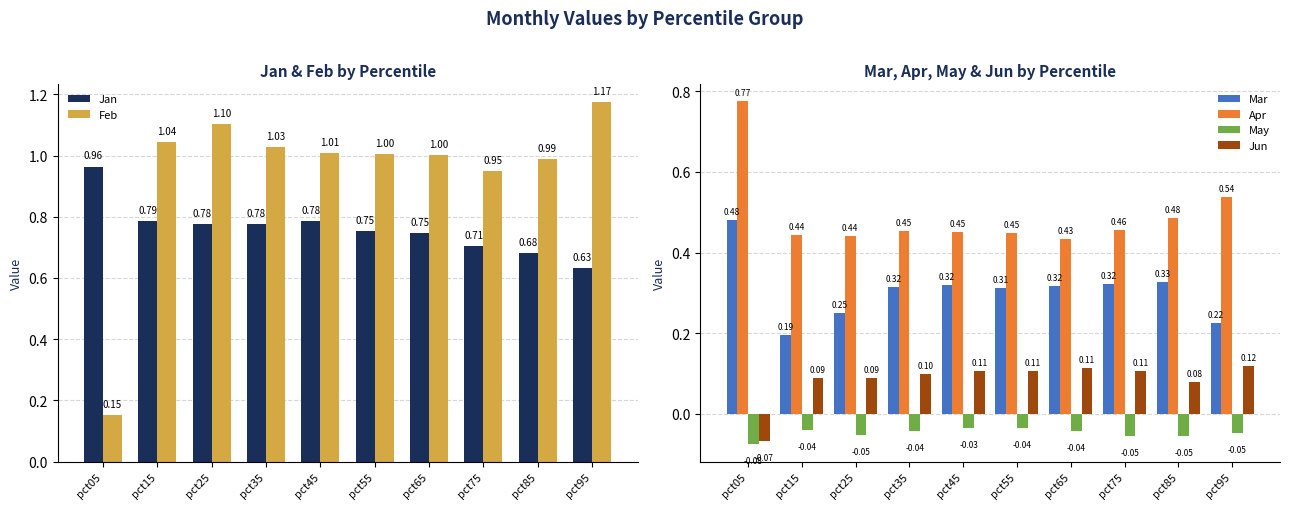

What is the sum of the Jan values at pct15 and pct55?

1.5